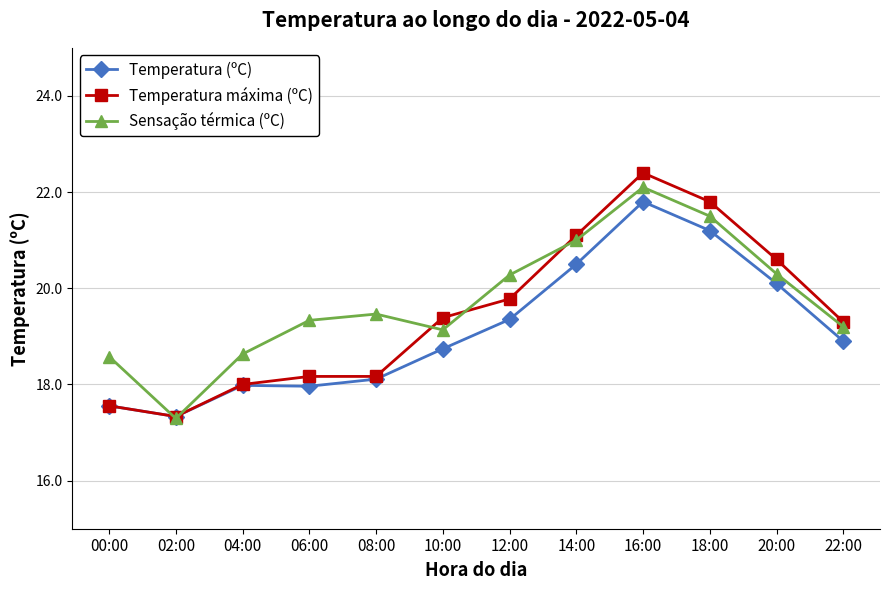

Reading right to left, transcribe all the data shown in this chart.

Temperatura (ºC): 22:00=18.9	20:00=20.1	18:00=21.2	16:00=21.8	14:00=20.5	12:00=19.4	10:00=18.7	08:00=18.1	06:00=18.0	04:00=18.0	02:00=17.3	00:00=17.6
Temperatura máxima (ºC): 22:00=19.3	20:00=20.6	18:00=21.8	16:00=22.4	14:00=21.1	12:00=19.8	10:00=19.4	08:00=18.2	06:00=18.2	04:00=18.0	02:00=17.3	00:00=17.6
Sensação térmica (ºC): 22:00=19.2	20:00=20.3	18:00=21.5	16:00=22.1	14:00=21.0	12:00=20.3	10:00=19.1	08:00=19.5	06:00=19.3	04:00=18.6	02:00=17.3	00:00=18.6